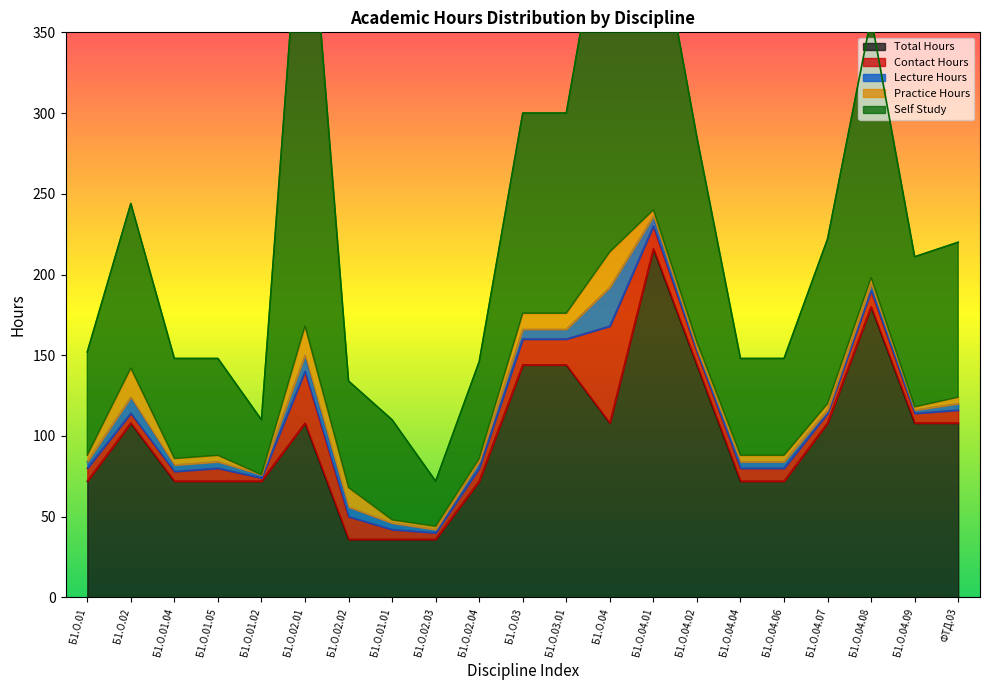

What is the minimum value for Total Hours?

36